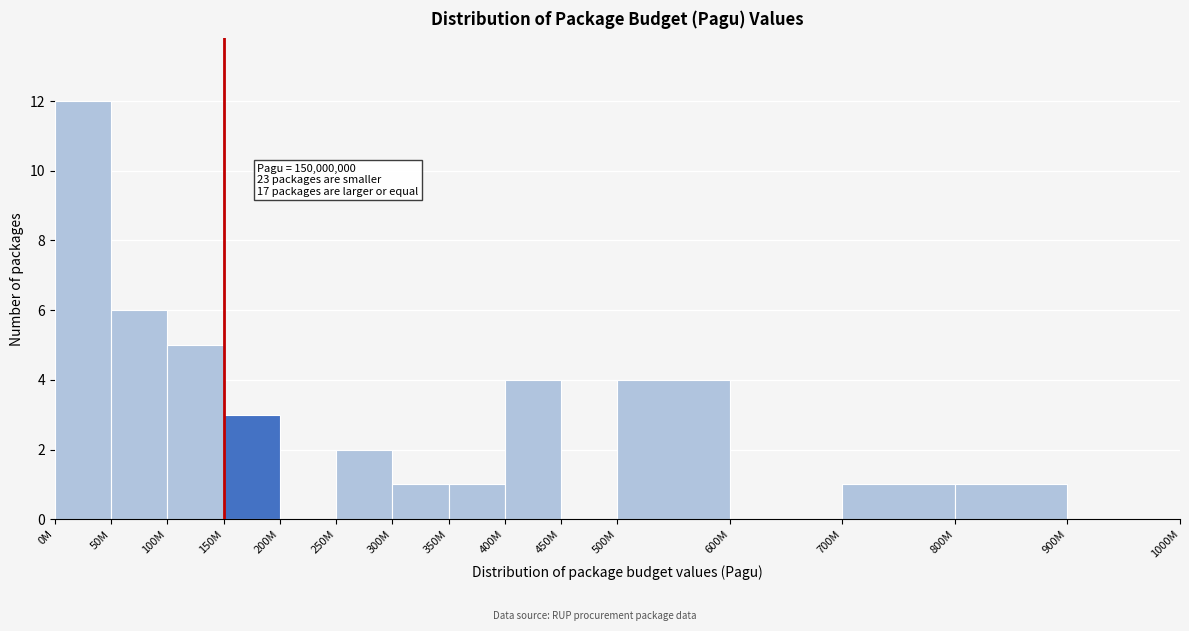

Reading left to right, extract all data points from this chart.

0M=12	50M=6	100M=5	150M=3	200M=0	250M=2	300M=1	350M=1	400M=4	450M=0	500M=4	600M=0	700M=1	800M=1	900M=0